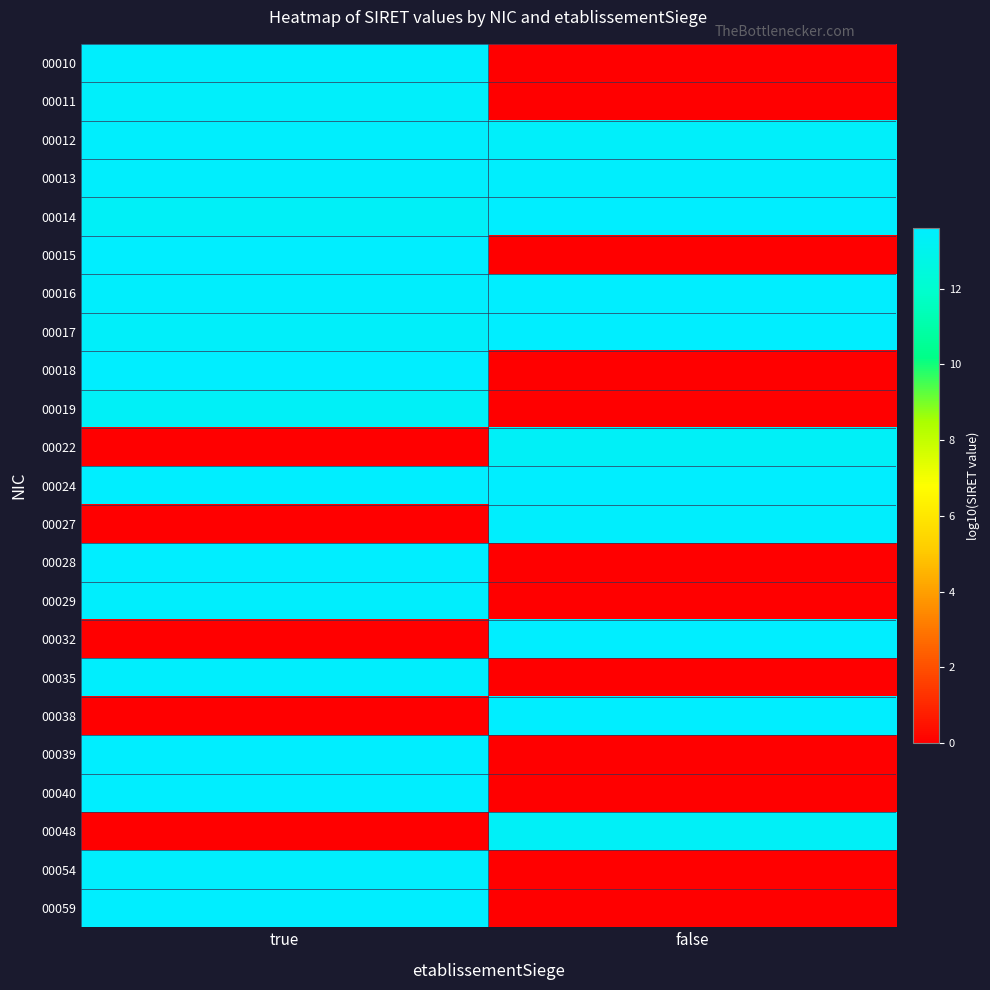

Reading left to right, list all the values displayed in this chart.

00010: true=13.5	false=0.0
00011: true=13.5	false=0.0
00012: true=13.5	false=13.4
00013: true=13.5	false=13.5
00014: true=13.3	false=13.6
00015: true=13.6	false=0.0
00016: true=13.5	false=13.6
00017: true=13.4	false=13.6
00018: true=13.6	false=0.0
00019: true=13.3	false=0.0
00022: true=0.0	false=13.3
00024: true=13.6	false=13.6
00027: true=0.0	false=13.5
00028: true=13.6	false=0.0
00029: true=13.5	false=0.0
00032: true=0.0	false=13.6
00035: true=13.5	false=0.0
00038: true=0.0	false=13.6
00039: true=13.6	false=0.0
00040: true=13.6	false=0.0
00048: true=0.0	false=13.3
00054: true=13.5	false=0.0
00059: true=13.6	false=0.0